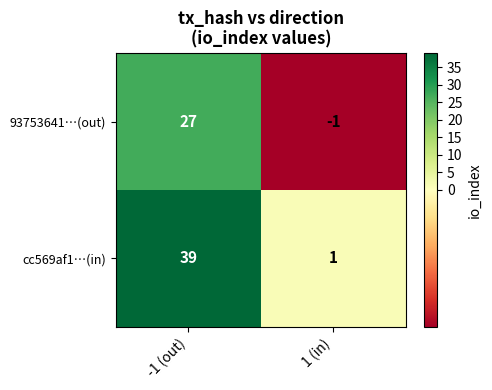

Which label corresponds to the largest value in the chart?

-1 (out)